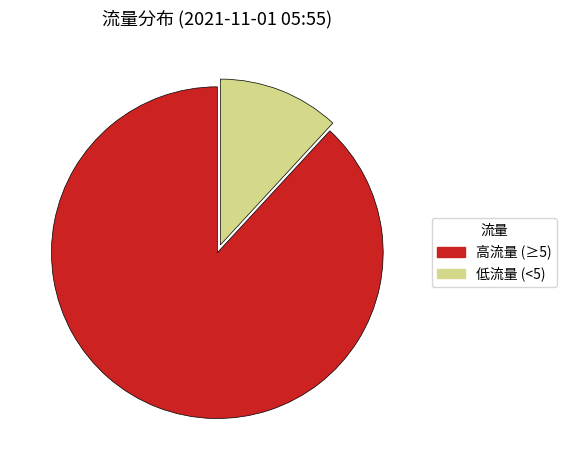

Do 高流量 (≥5) and 低流量 (<5) together represent more than half of the pie?

Yes